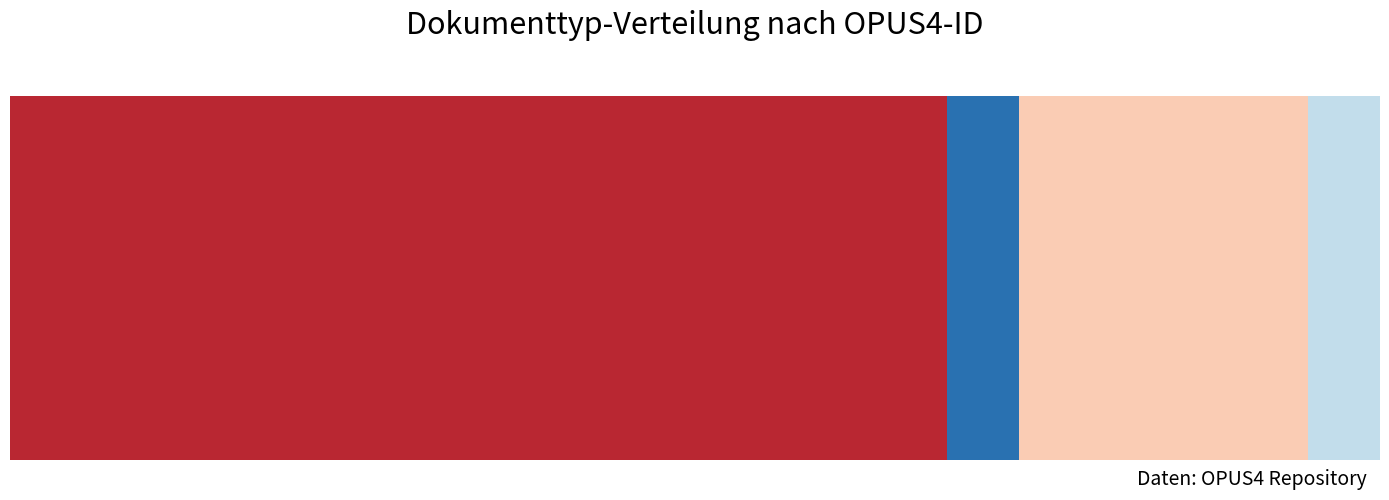

The chart shows a value of 2005 at 8. True or false?

True